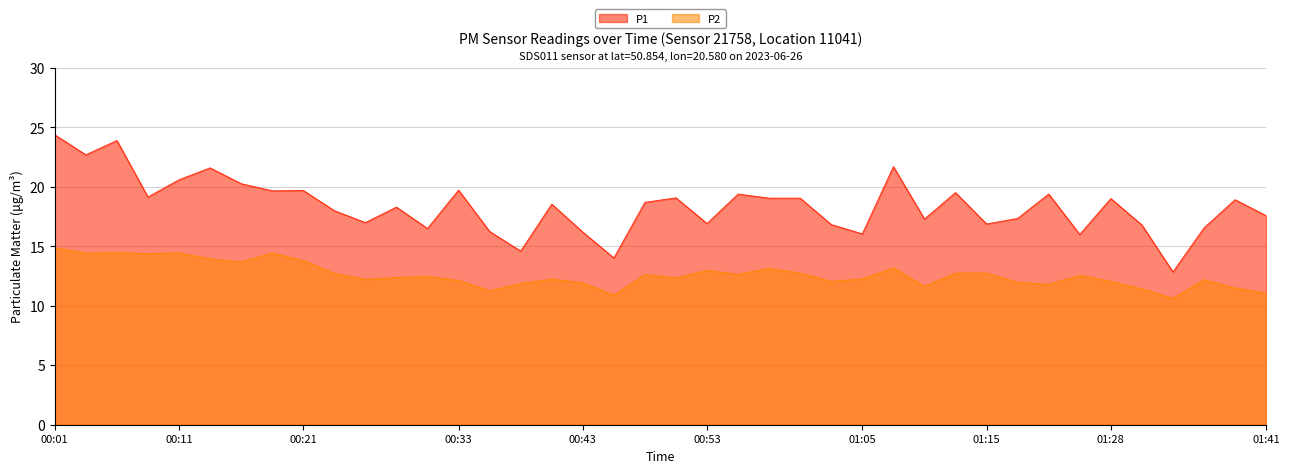

In P1, how many points are higher than both neighbors (excluding endpoints)?

13